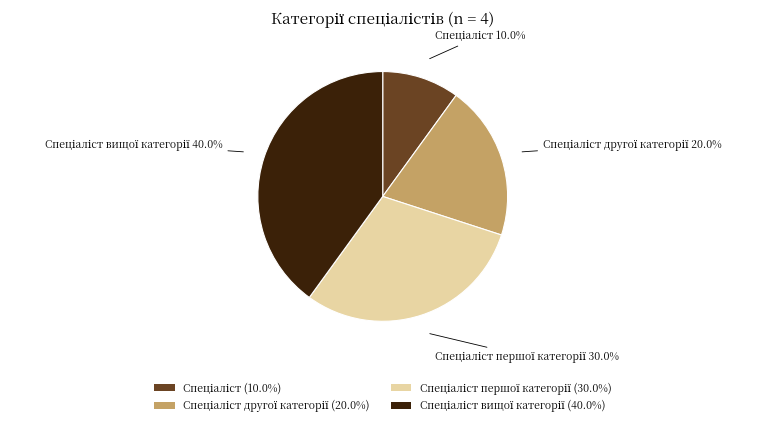

Does any single category account for the majority?

No